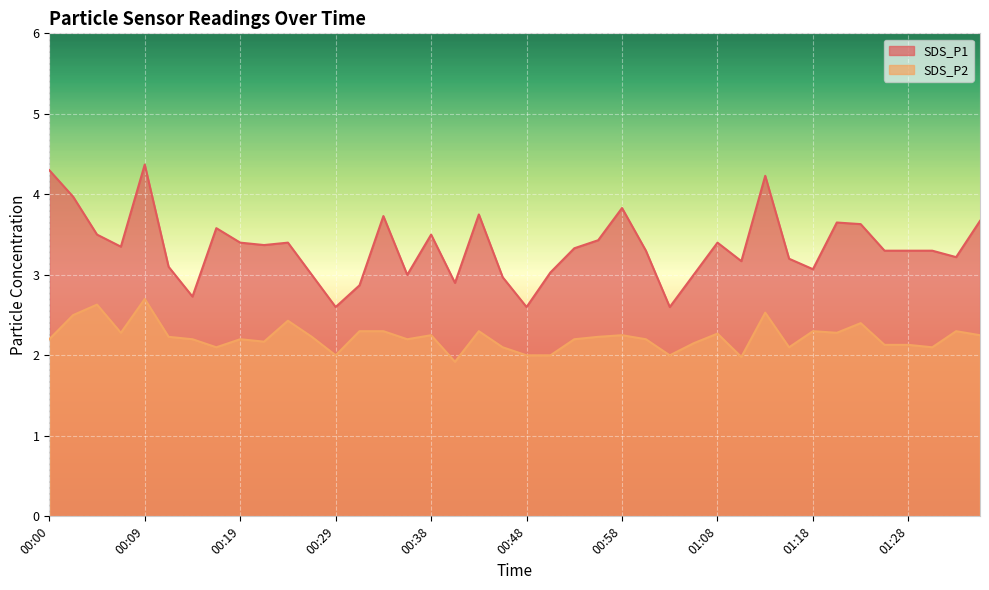

True or false: SDS_P1 and SDS_P2 cross at least once.

False